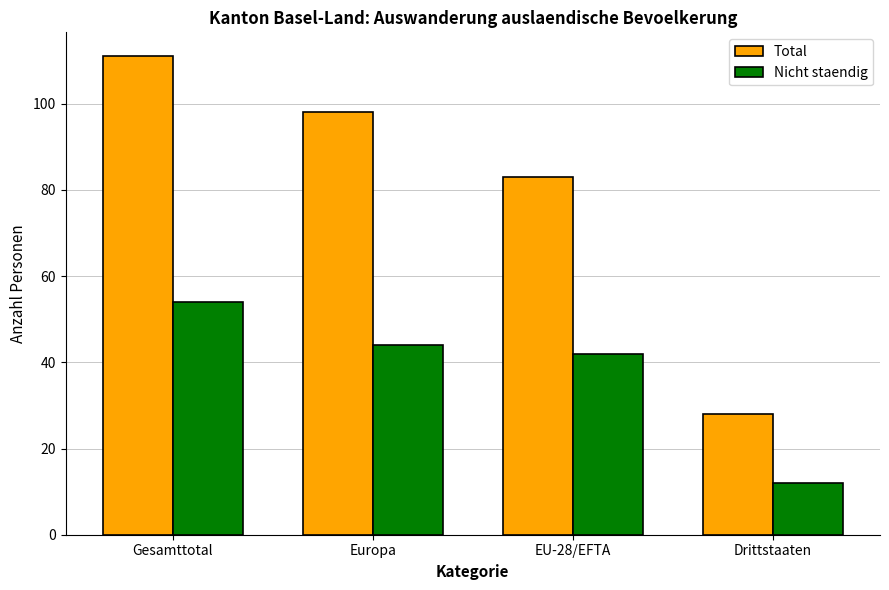

What is the label of the 4th bar from the right?

Gesamttotal